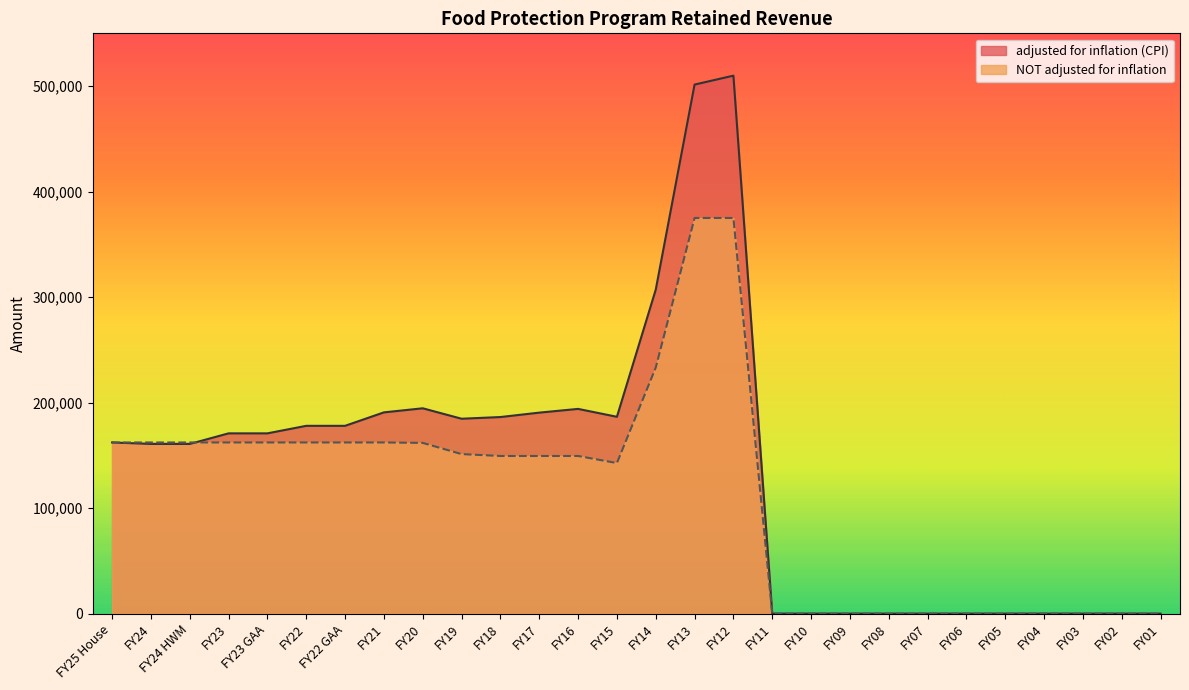

After their last crossing, which series has the higher values: adjusted for inflation (CPI) or NOT adjusted for inflation?

adjusted for inflation (CPI)